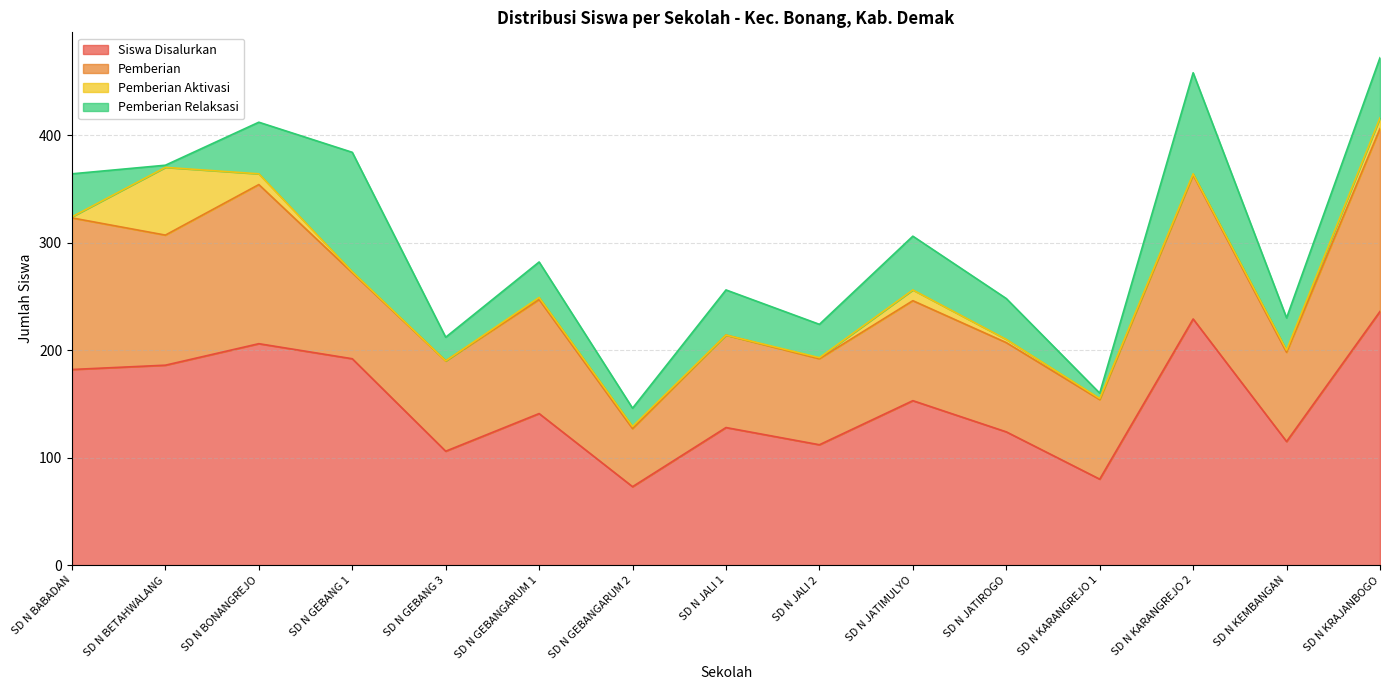

What is the total value across all series at SD N BONANGREJO?

412